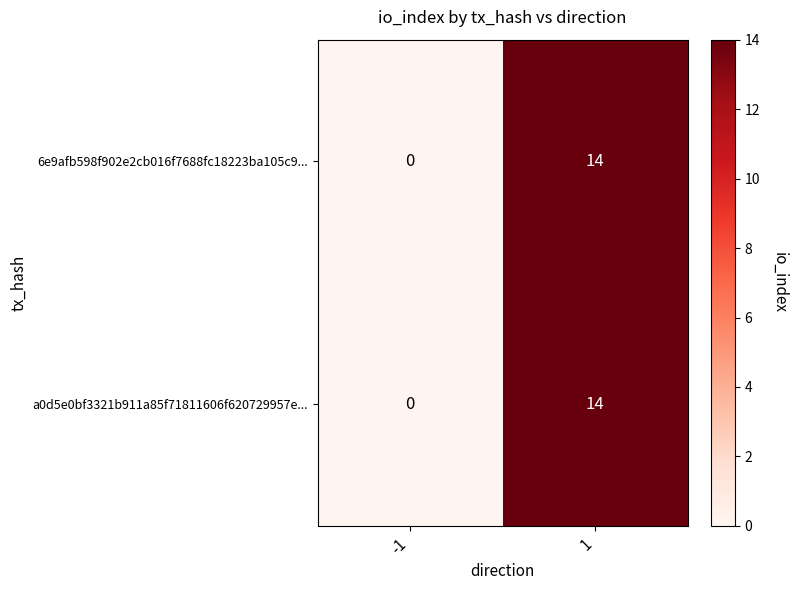

Reading right to left, extract all data points from this chart.

6e9afb598f902e2cb016f7688fc18223ba105c9...: 14	0
a0d5e0bf3321b911a85f71811606f620729957e...: 14	0